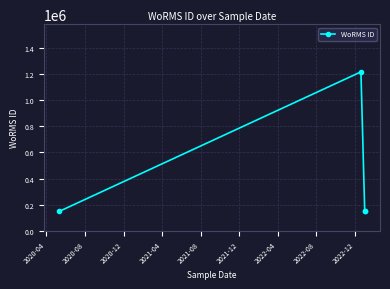

Where is the data nearest to the value 681888?

2020-04